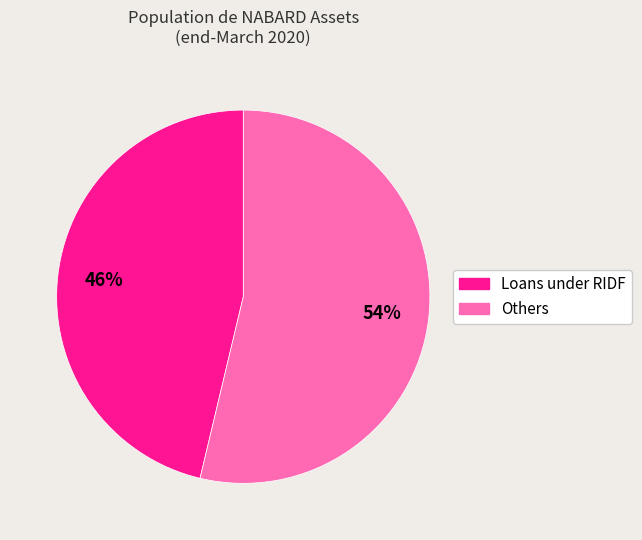

True or false: Others accounts for 40% of the total.

False